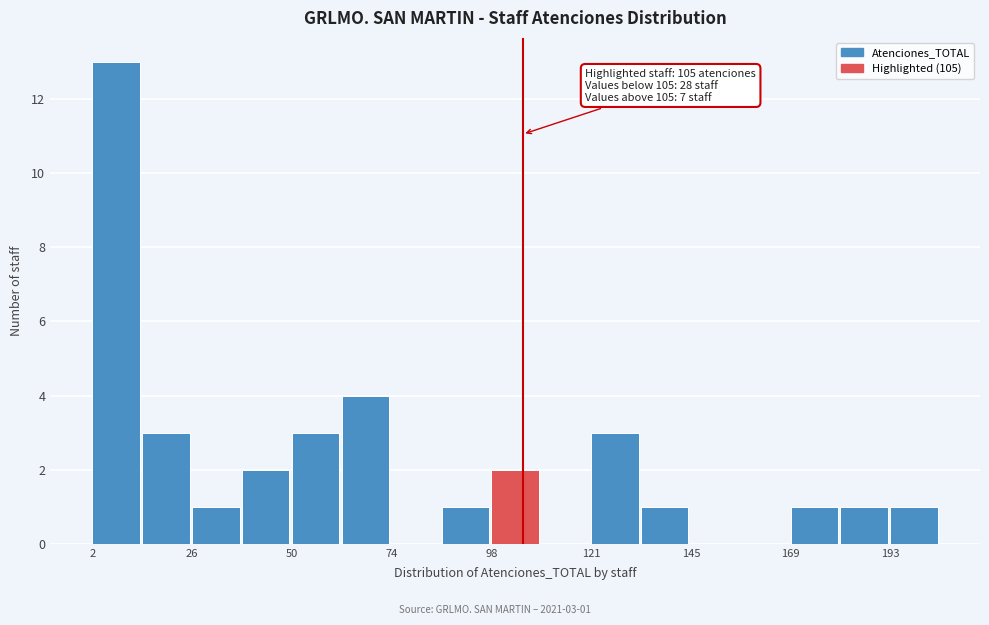

Around what value on the x-axis is the tallest bar? Give the approximate position of its centre, as read against the axis.

10